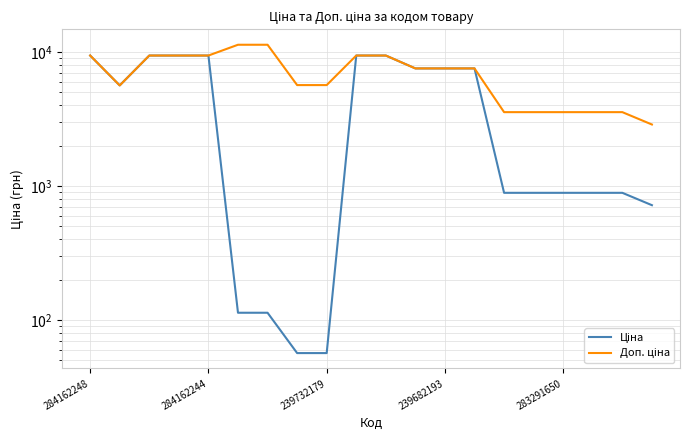

What are all the series names shown in the legend?

Ціна, Доп. ціна